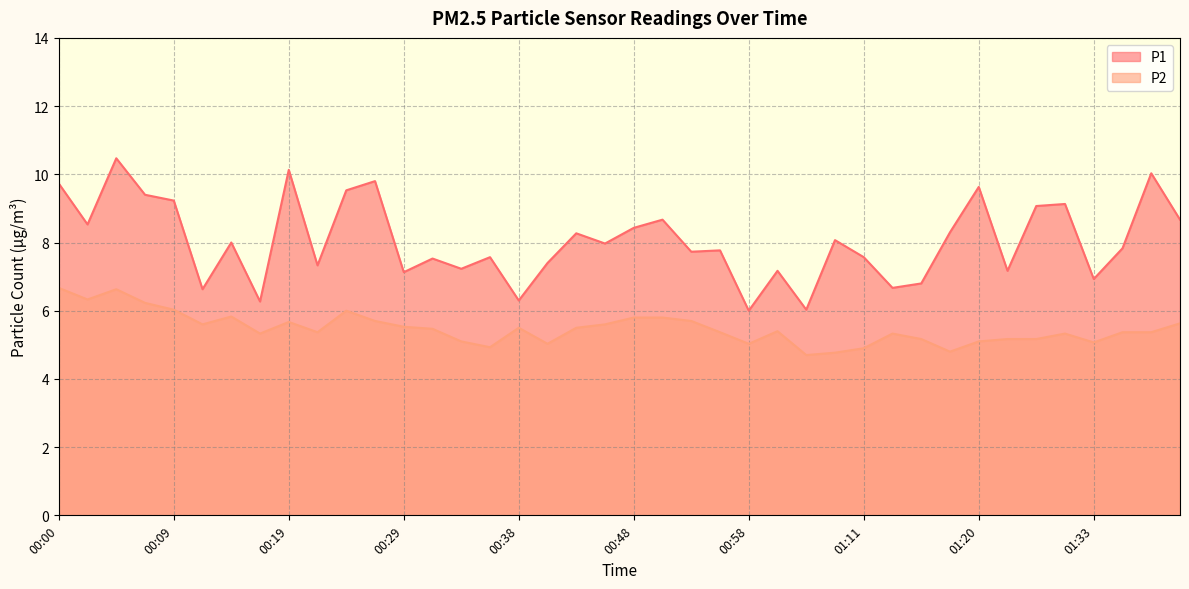

Reading right to left, extract all data points from this chart.

P1: 8.7	10.0	7.8	6.9	9.1	9.1	7.2	9.6	8.3	6.8	6.7	7.6	8.1	6.0	7.2	6.0	7.8	7.7	8.7	8.4	8.0	8.3	7.4	6.3	7.6	7.2	7.5	7.1	9.8	9.5	7.3	10.1	6.3	8.0	6.6	9.2	9.4	10.5	8.5	9.7
P2: 5.6	5.4	5.4	5.1	5.3	5.2	5.2	5.1	4.8	5.2	5.3	4.9	4.8	4.7	5.4	5.0	5.4	5.7	5.8	5.8	5.6	5.5	5.0	5.5	4.9	5.1	5.5	5.5	5.7	6.0	5.4	5.7	5.3	5.8	5.6	6.0	6.2	6.6	6.3	6.7